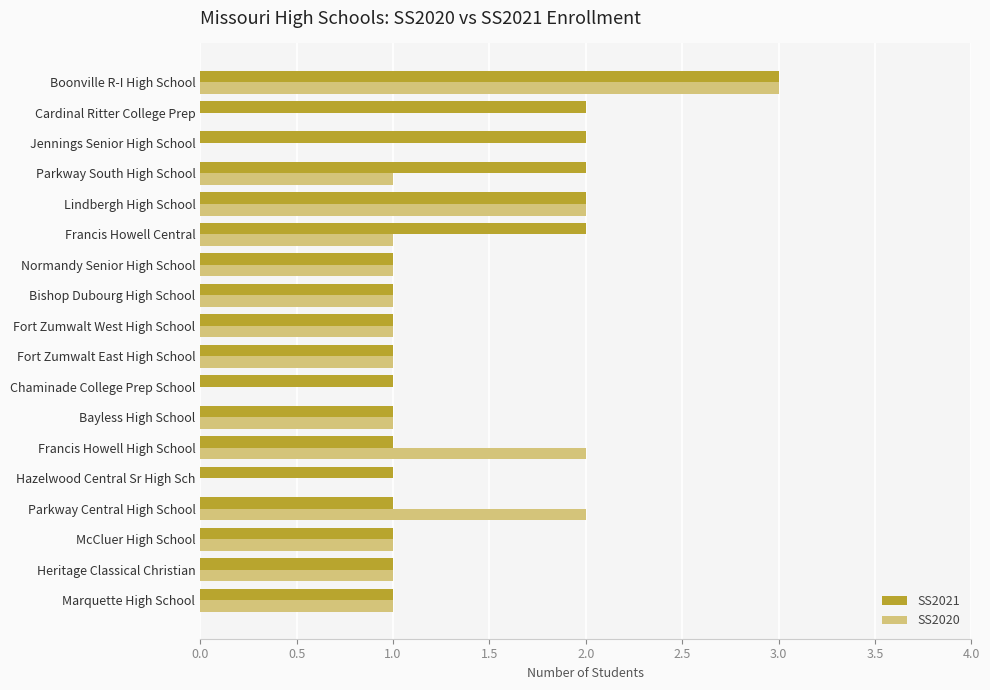

Which label corresponds to the largest value in the chart?

Boonville R-I High School